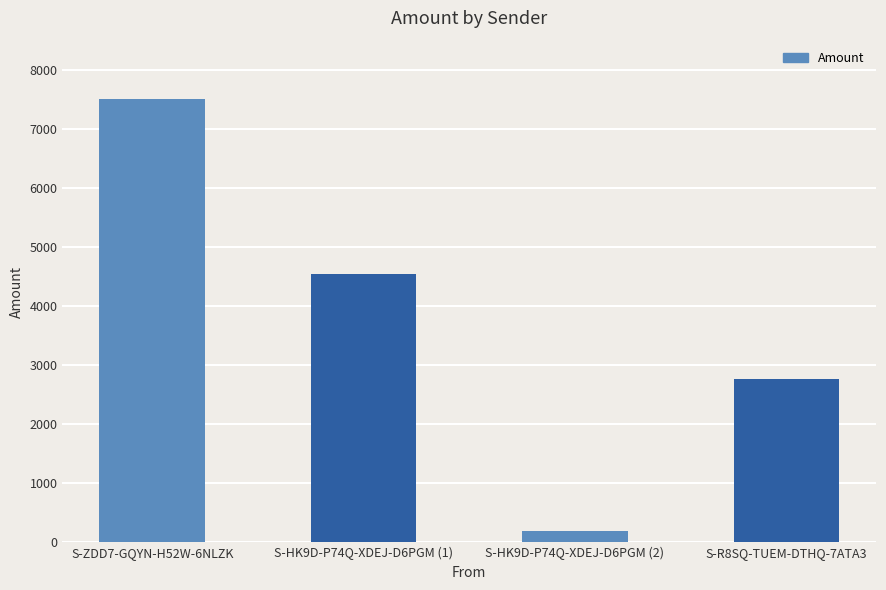

What is the minimum value shown in the chart?

198.0